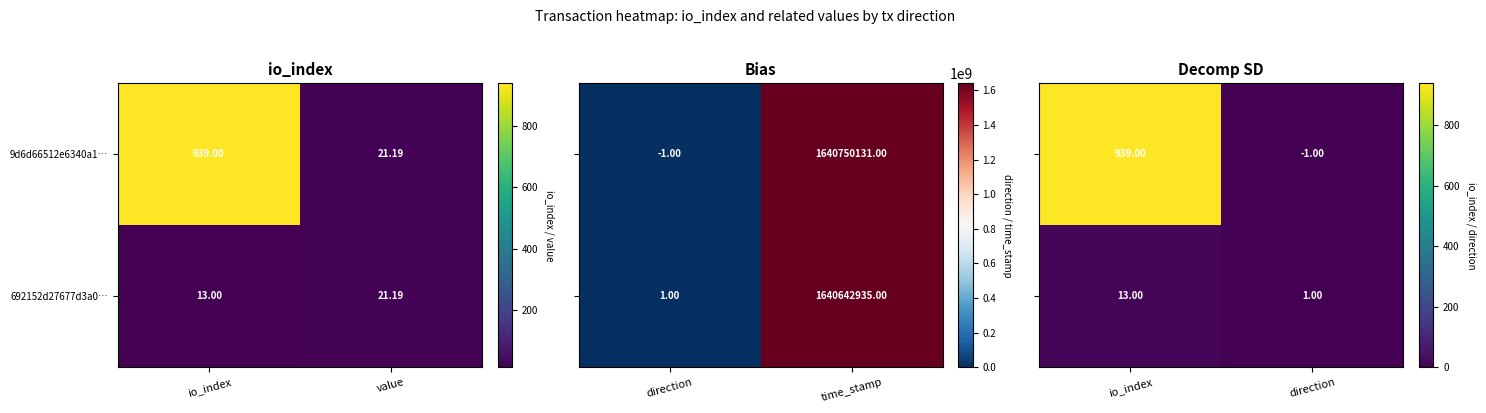

Is it true that 692152d27677d3a0… equals 21 at io_index?

False